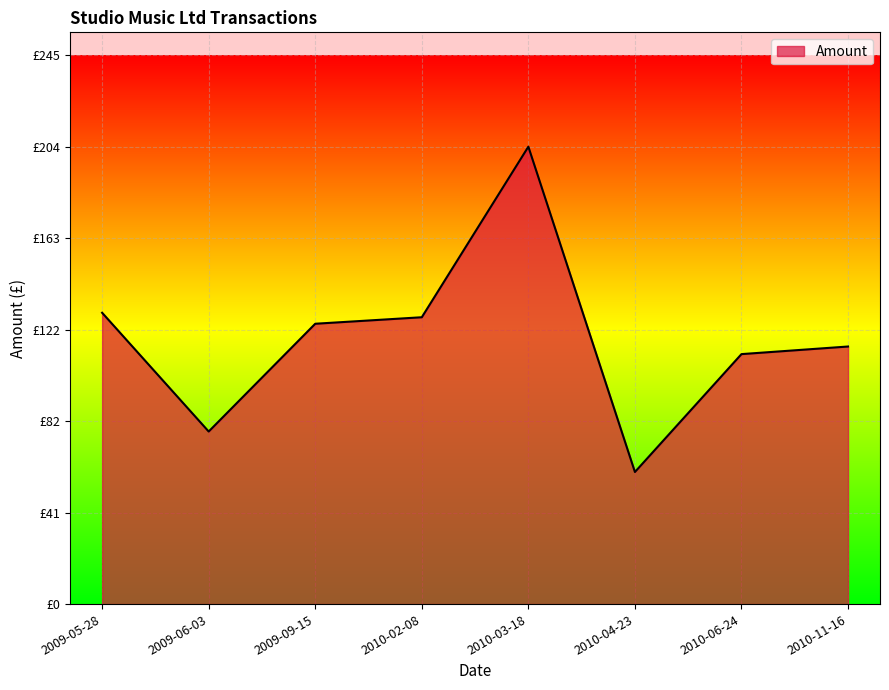

At which category does the data reach its first local valley?

2009-06-03